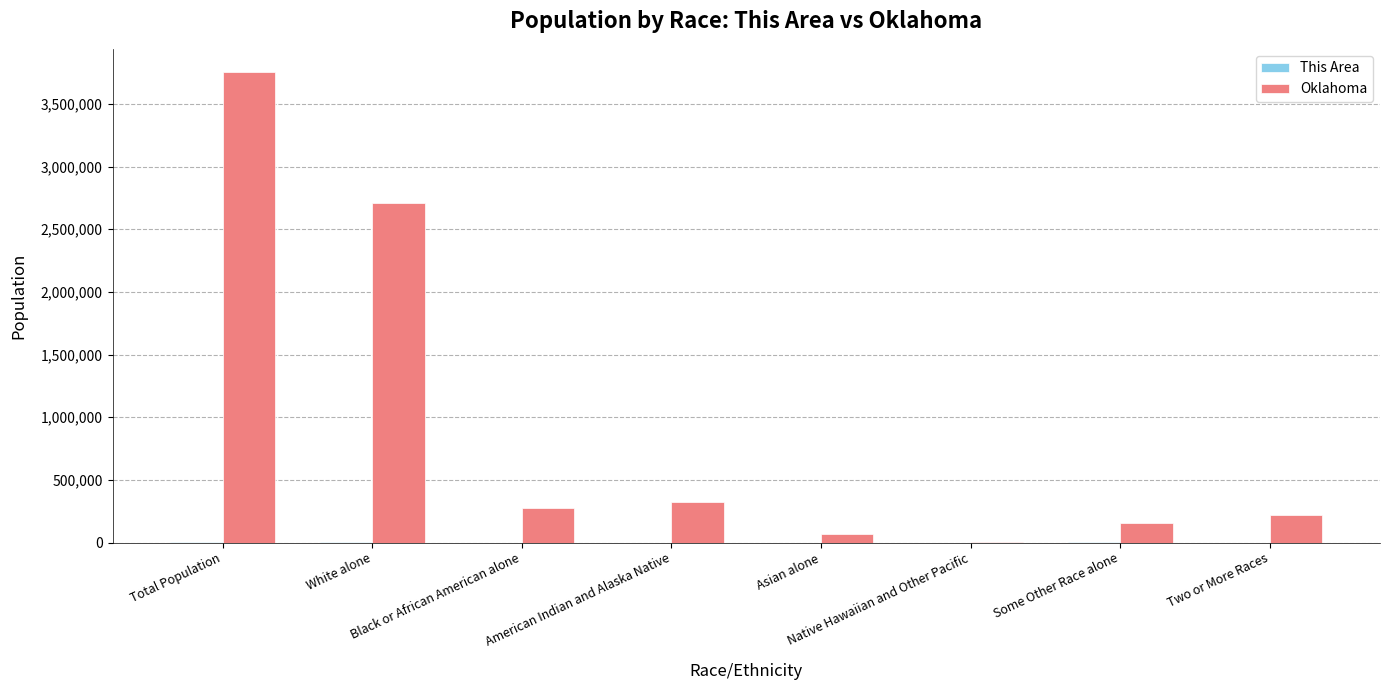

Does the chart contain stacked bars?

No